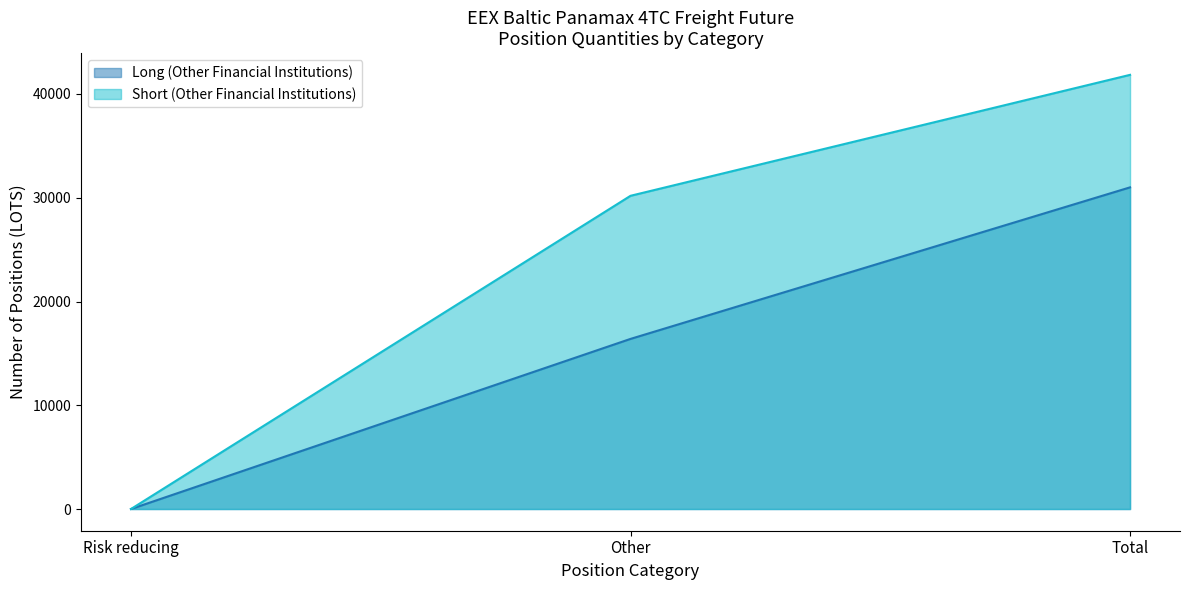

How many distinct data groups are displayed?

2